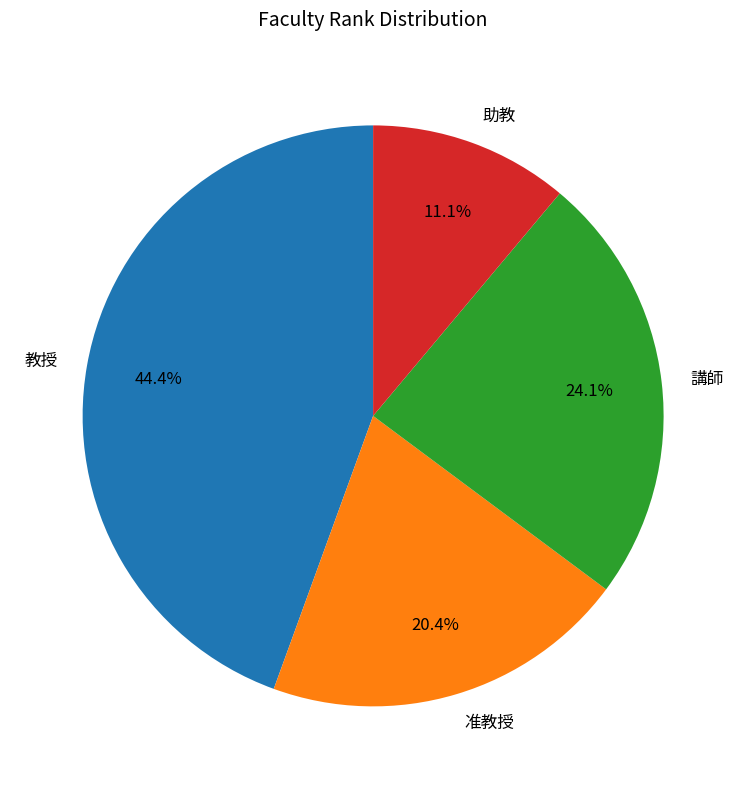

Is the sum of 助教 and 准教授 greater than half?

No